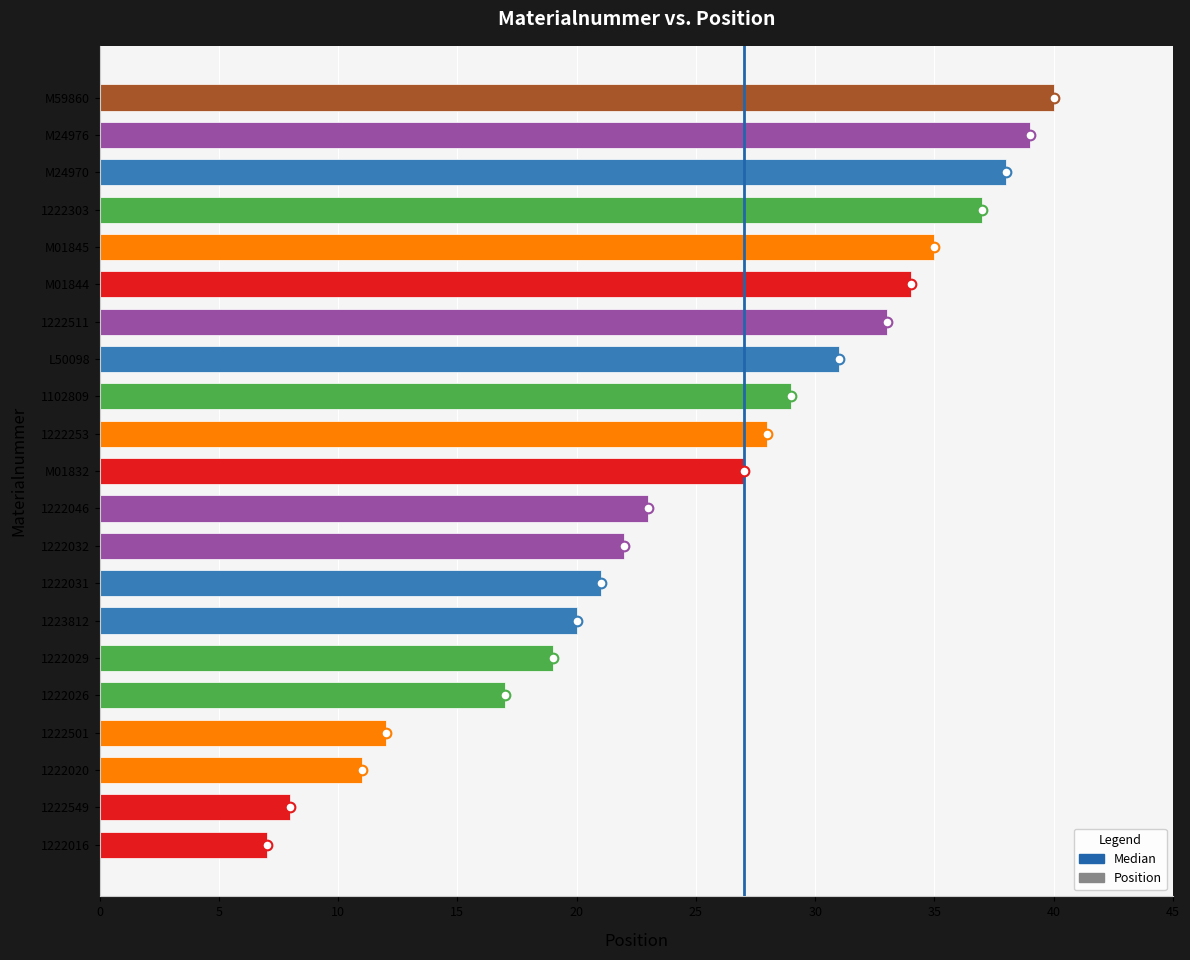

What is the sum of the values at M59860 and 1222303?

77